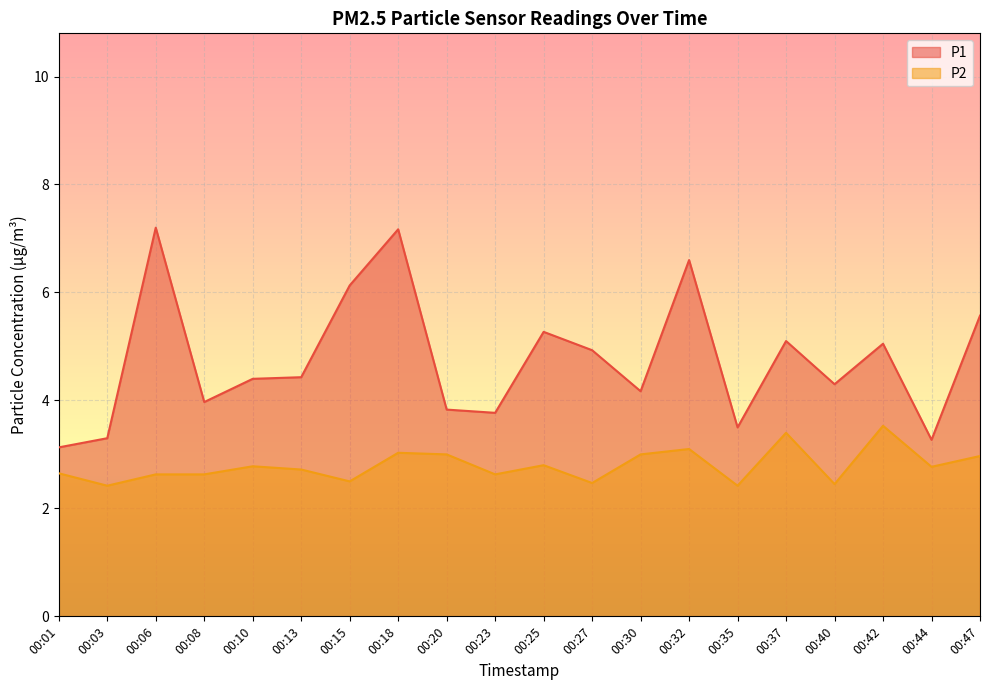

What is the difference between the highest and lowest values at 00:32?

3.5